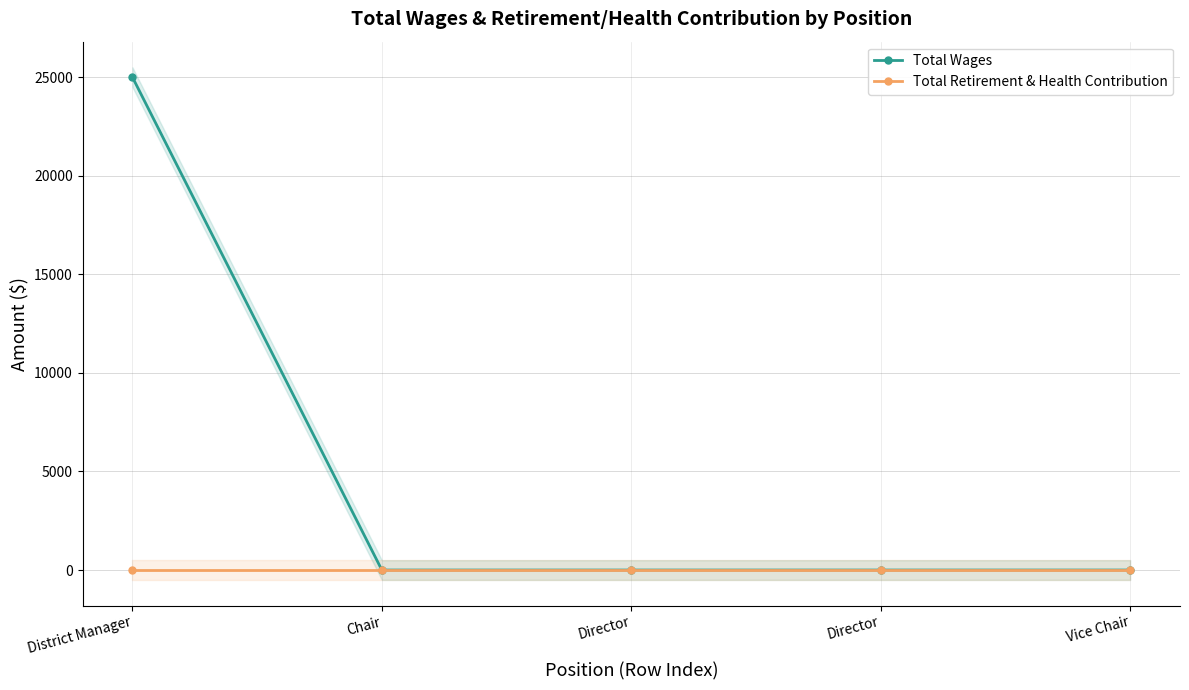

What are all the series names shown in the legend?

Total Wages, Total Retirement & Health Contribution